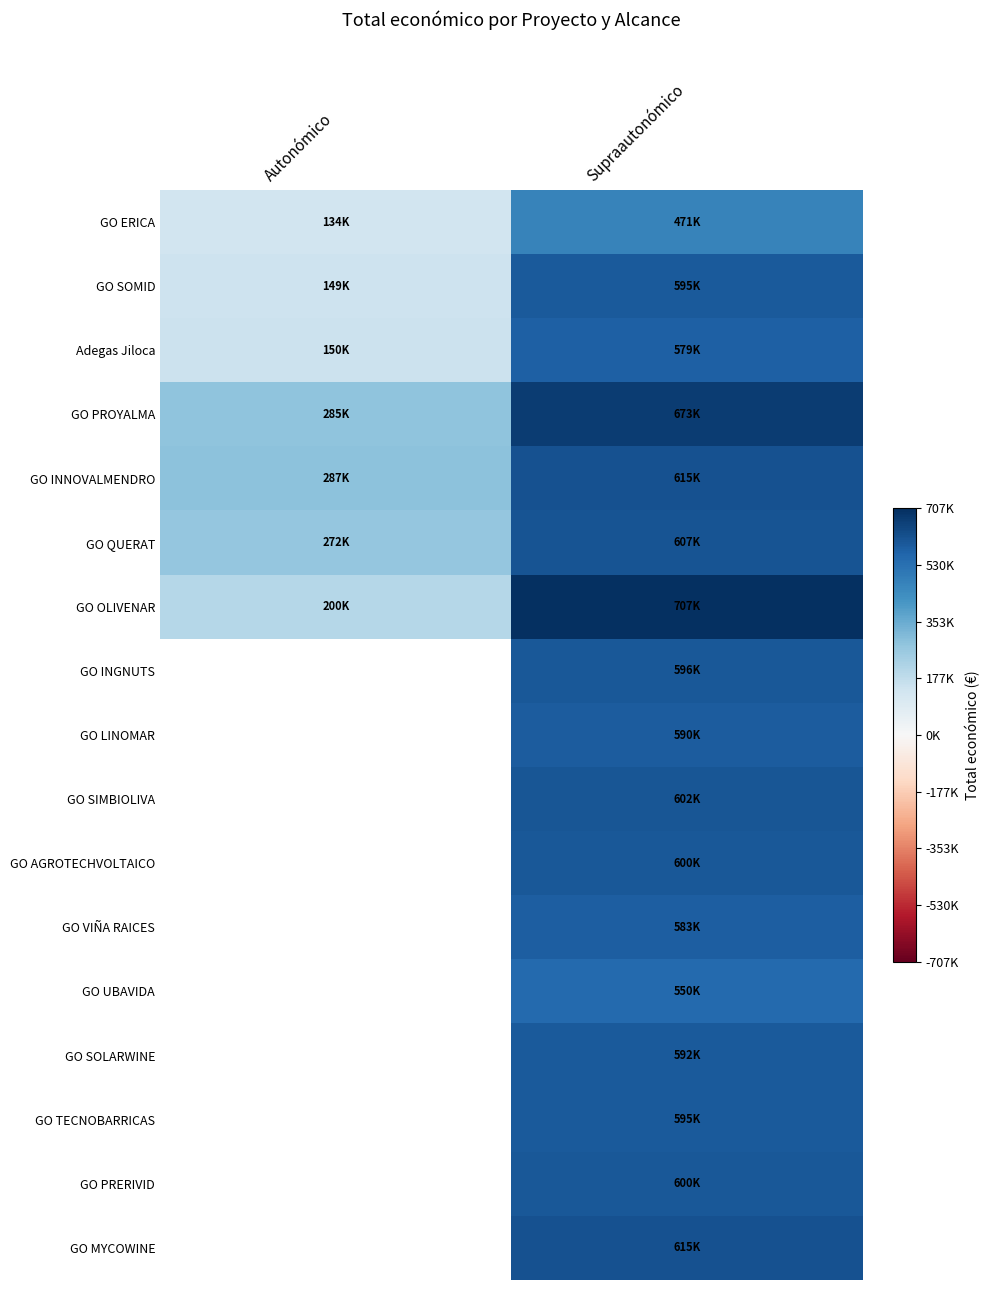

Rank the series by their maximum value, from highest to lowest.

GO OLIVENAR, GO PROYALMA, GO INNOVALMENDRO, GO SOMID, Adegas Jiloca, GO ERICA, GO INGNUTS, GO LINOMAR, GO SIMBIOLIVA, GO AGROTECHVOLTAICO, GO VIÑA RAICES, GO UBAVIDA, GO SOLARWINE, GO TECNOBARRICAS, GO PRERIVID, GO MYCOWINE, GO QUERAT